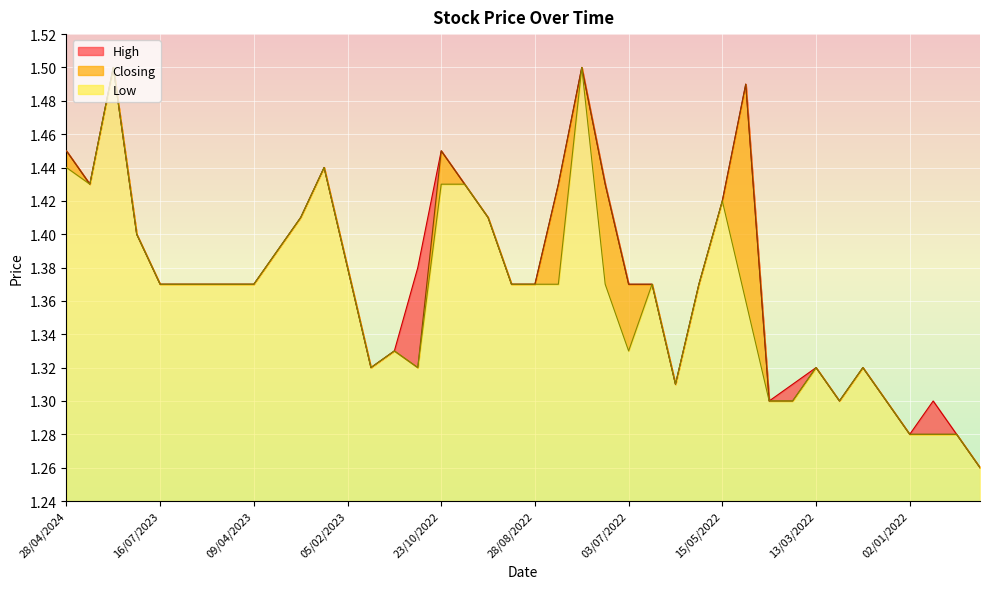

List the series in order of their peak value, lowest first.

High, Closing, Low